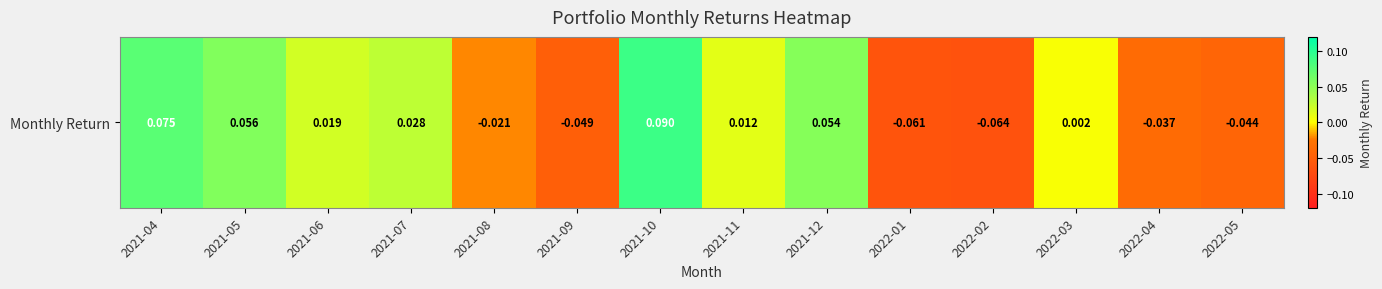

What is the smallest value displayed?

-0.1